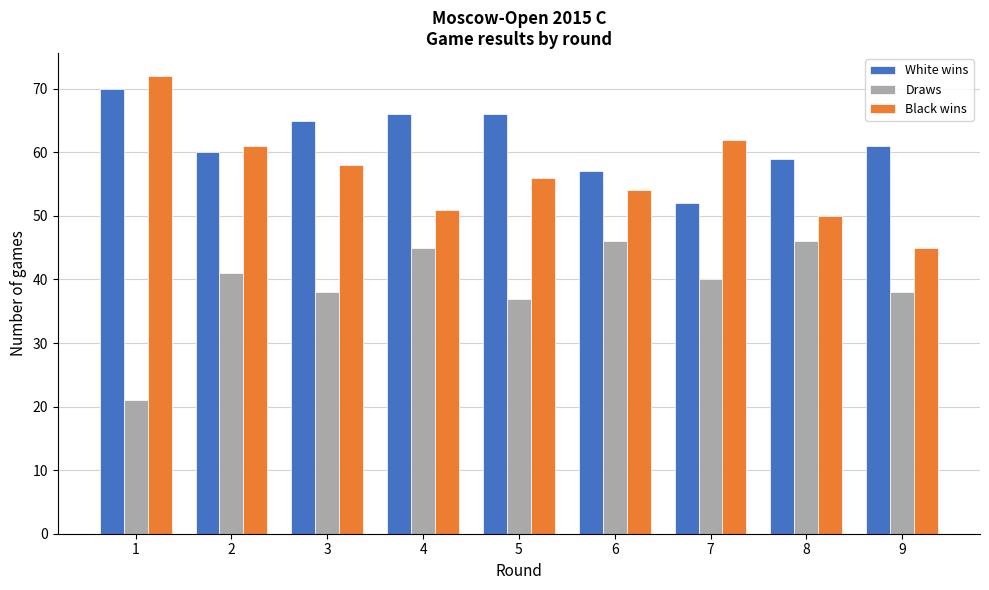

Reading left to right, list all the values displayed in this chart.

White wins: 1=70	2=60	3=65	4=66	5=66	6=57	7=52	8=59	9=61
Draws: 1=21	2=41	3=38	4=45	5=37	6=46	7=40	8=46	9=38
Black wins: 1=72	2=61	3=58	4=51	5=56	6=54	7=62	8=50	9=45